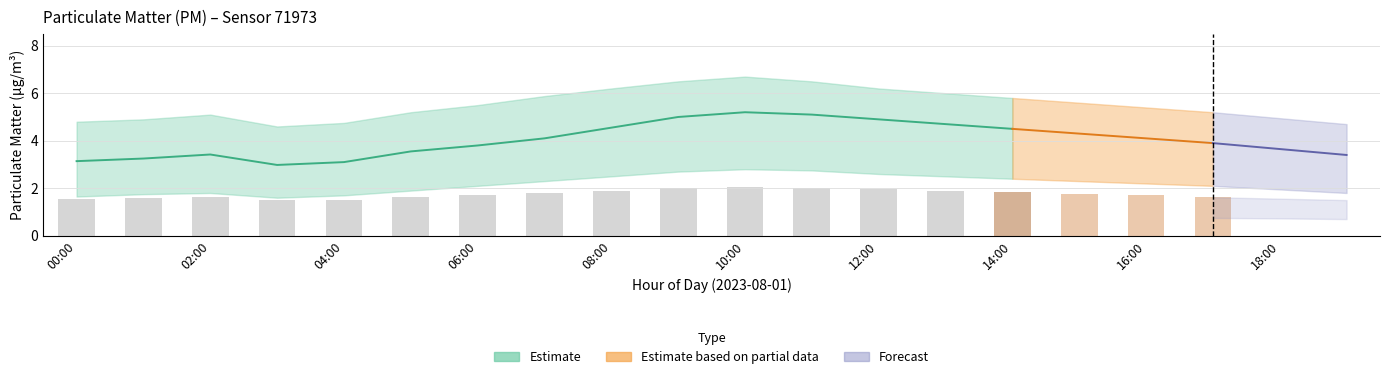

Which category has the lowest value across all series?

03:00